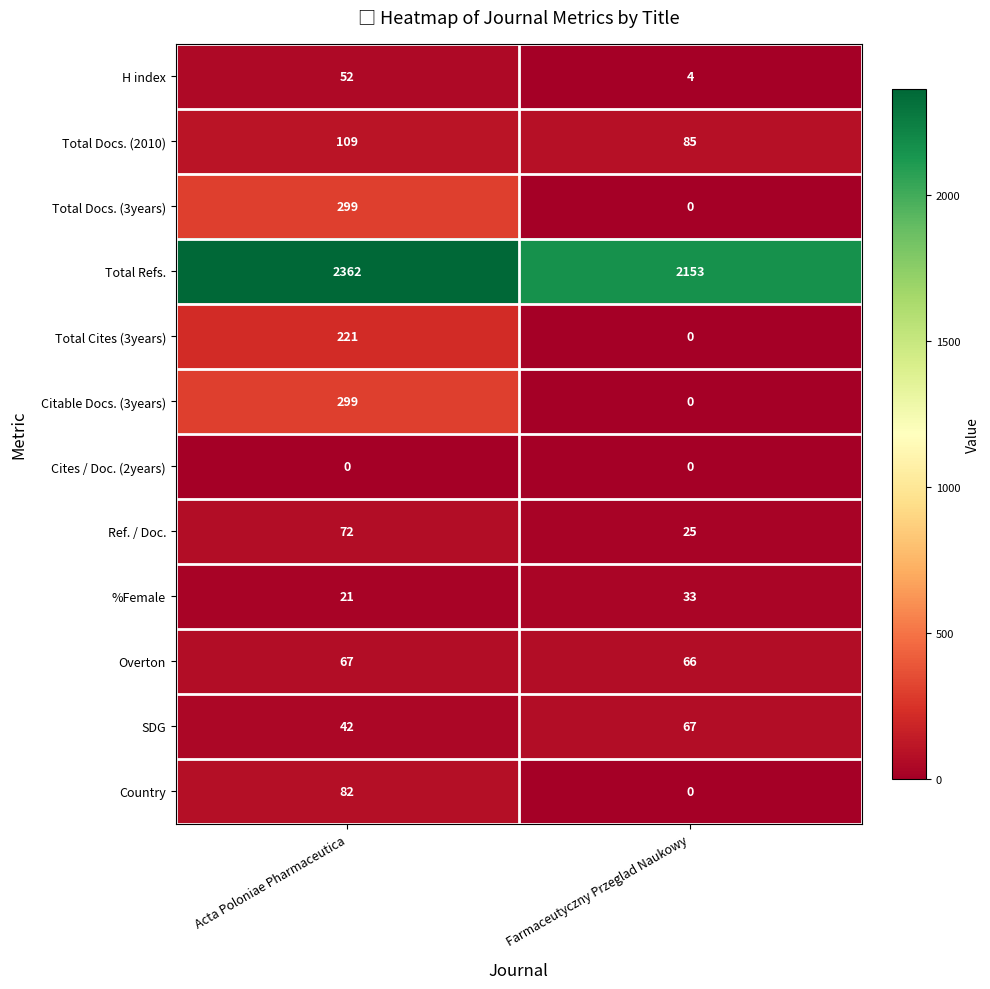

What is the difference between the %Female values at Farmaceutyczny Przeglad Naukowy and Acta Poloniae Pharmaceutica?

12